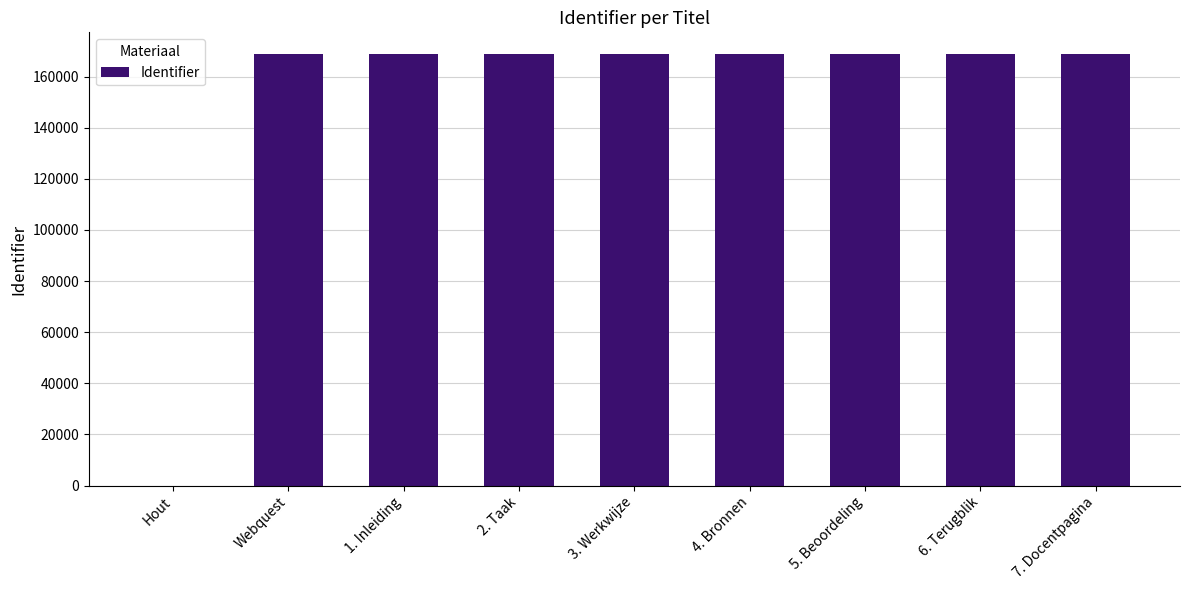

What is the sum of all values?

1350683